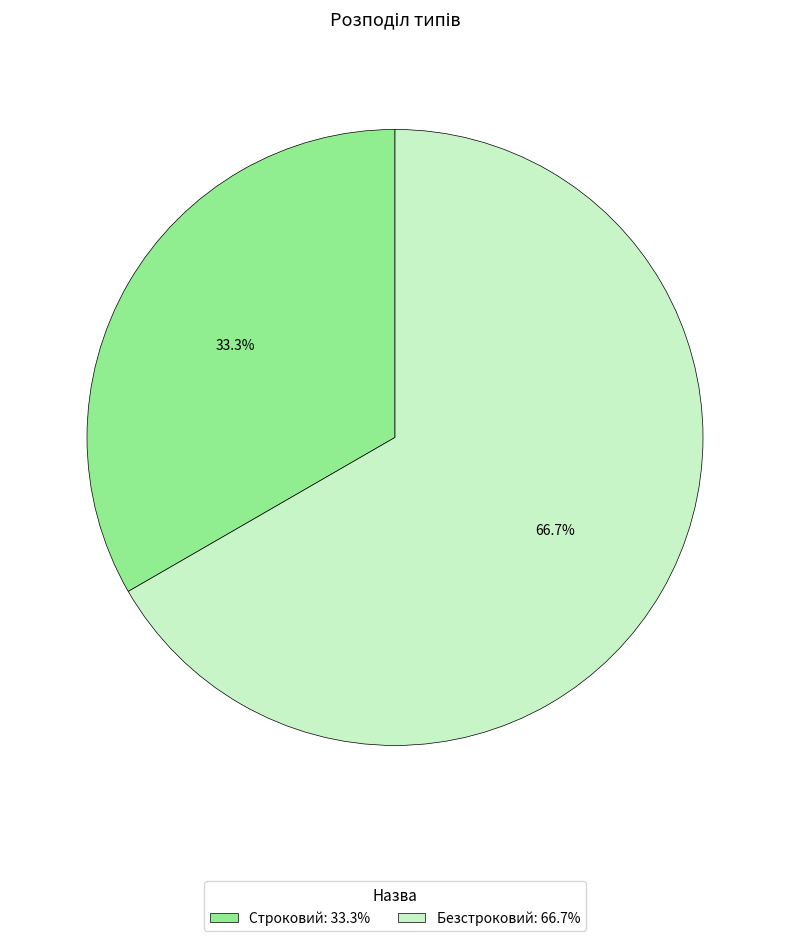

Which has a higher value, Безстроковий: 66.7% or Строковий: 33.3%?

Безстроковий: 66.7%